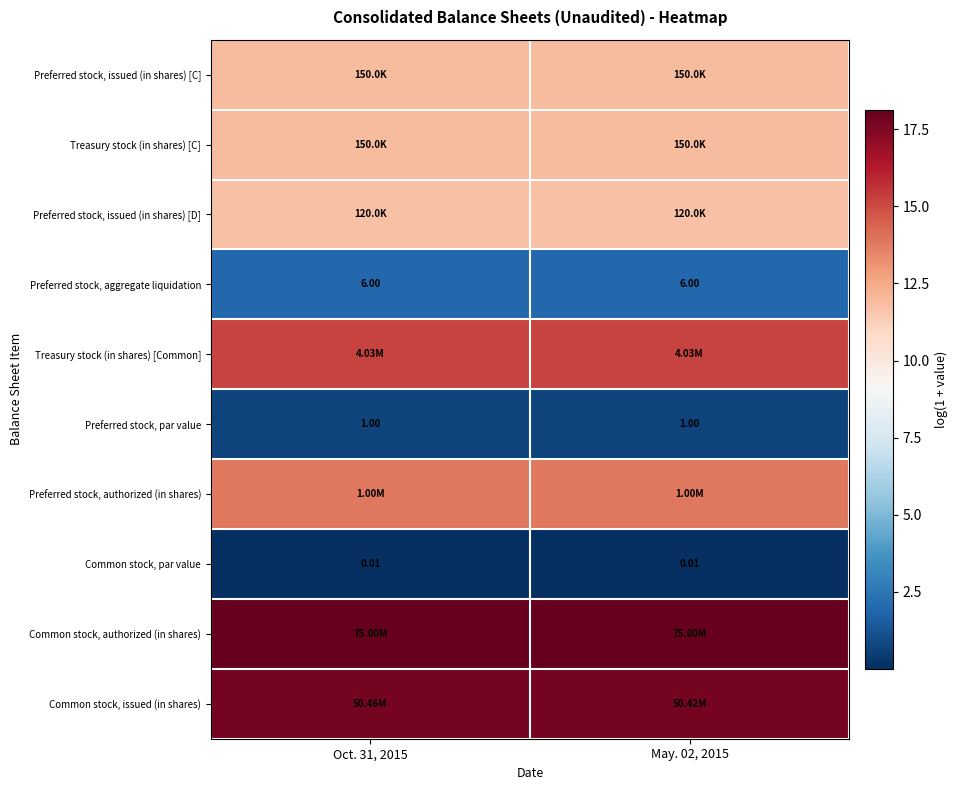

How many distinct data groups are displayed?

10